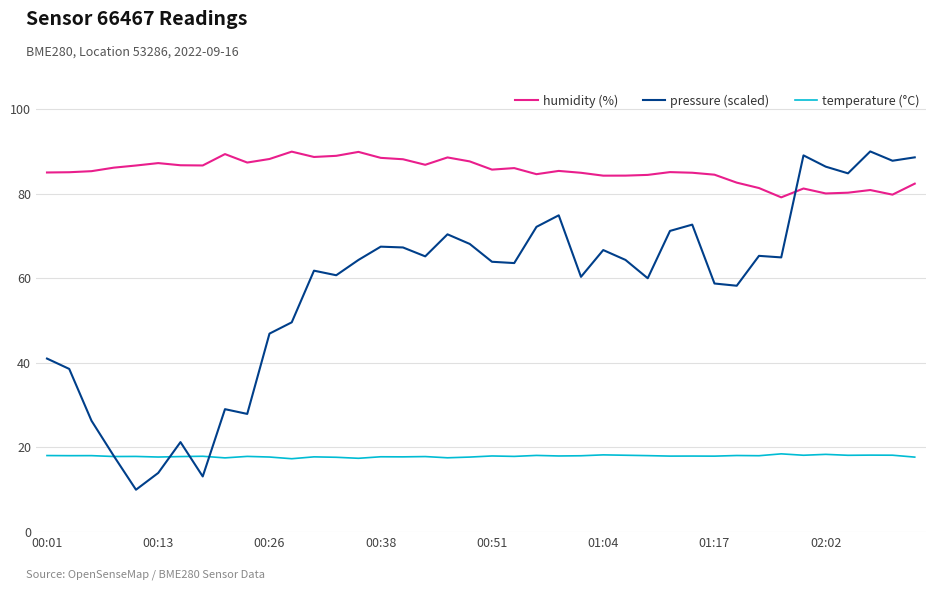

What is the highest value of the pressure (scaled) series?

90.0